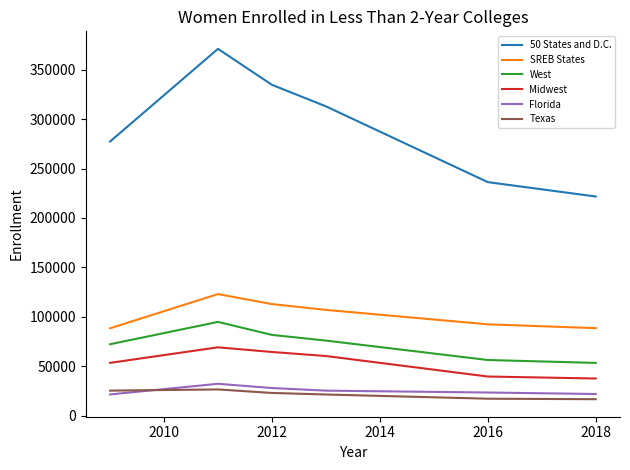

Count the number of categories in the chart.

6